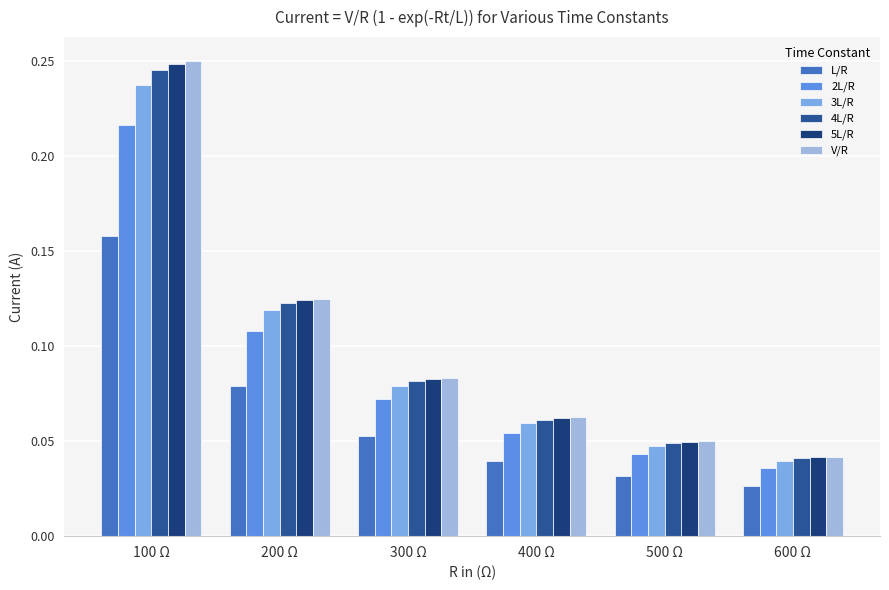

Where is 2L/R nearest to the value 0?

600 Ω